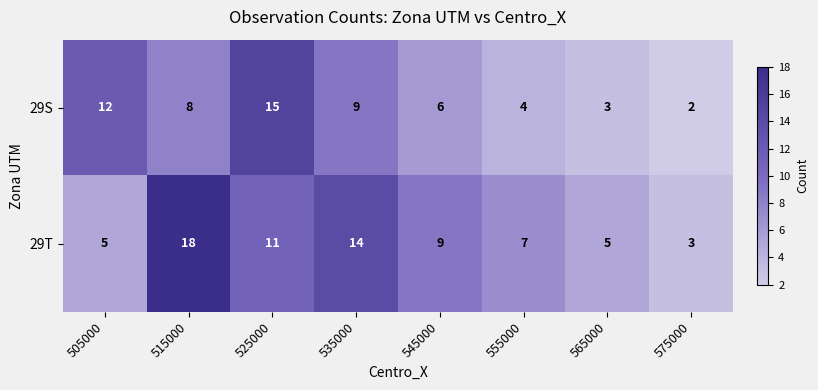

Where does the 29T series first go above 9?

515000